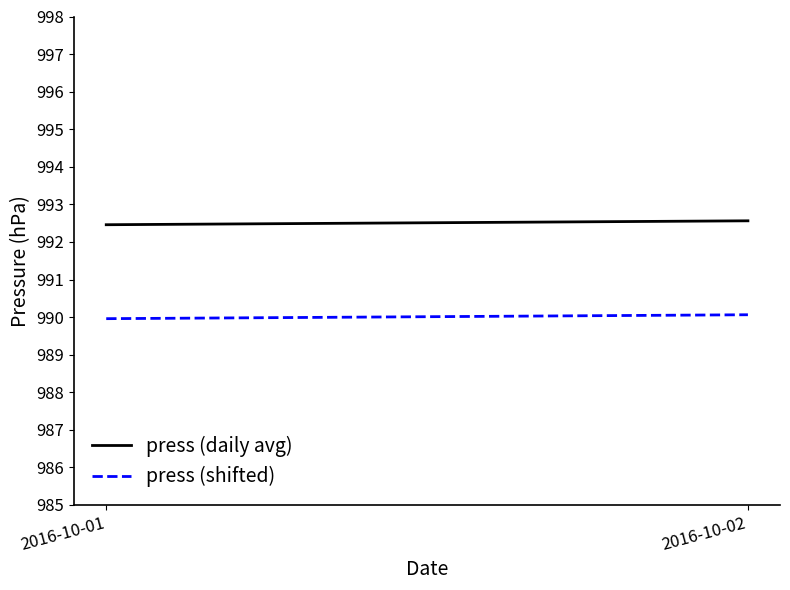

Is it true that press (daily avg) equals 992.6 at 2016-10-02?

True